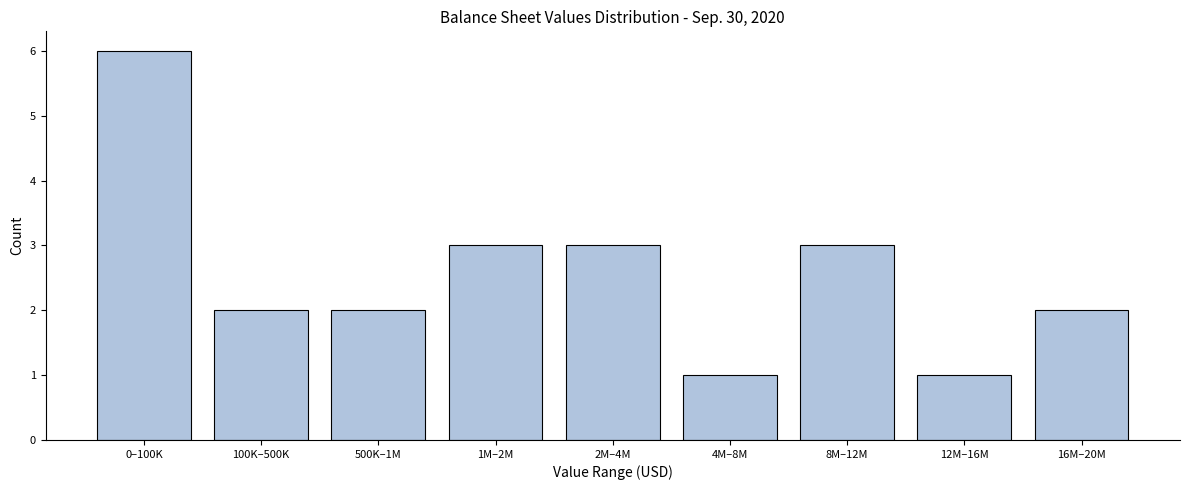

Reading left to right, what are all the values shown in this chart?

6	2	2	3	3	1	3	1	2